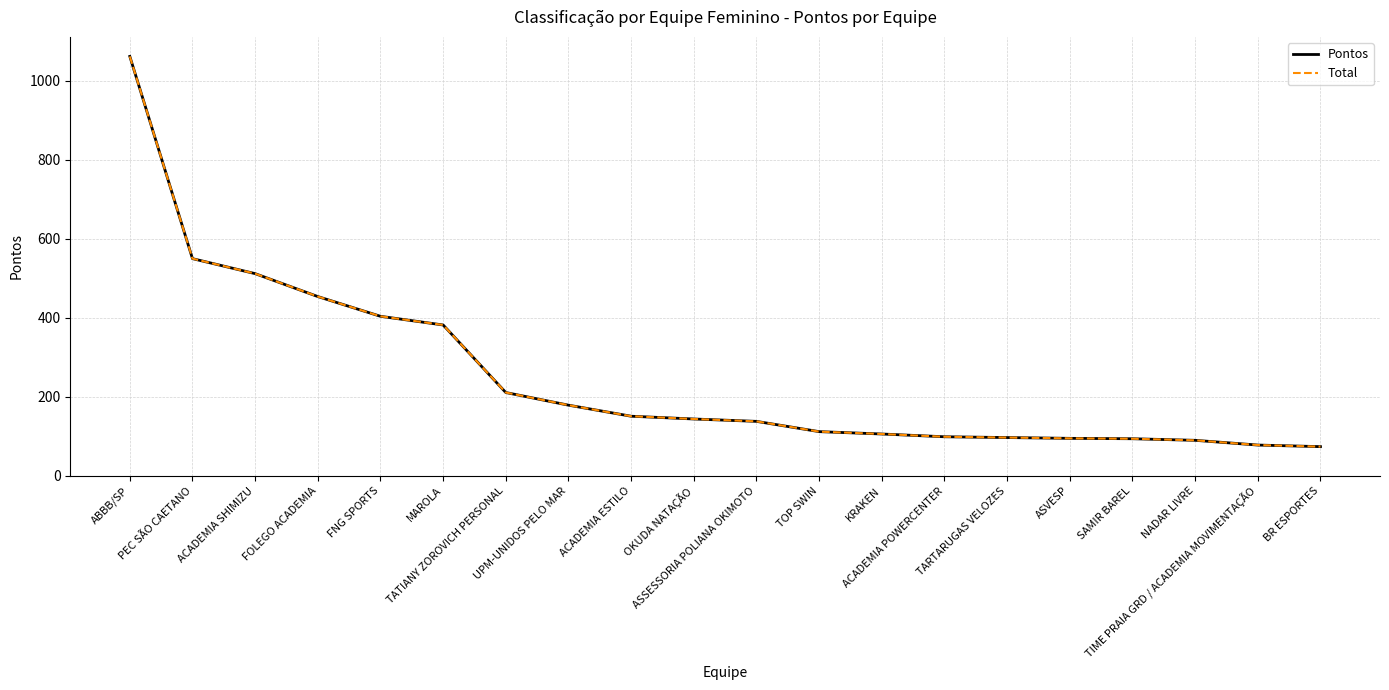

What is the maximum value for Pontos?

1062